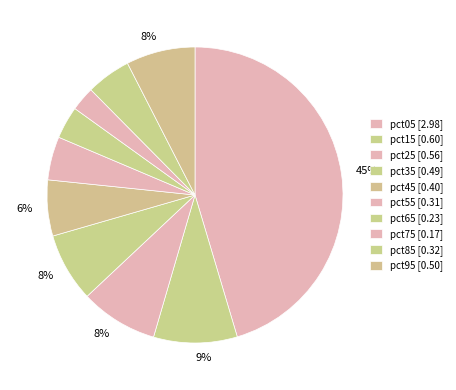

Count the number of slices in the pie.

10